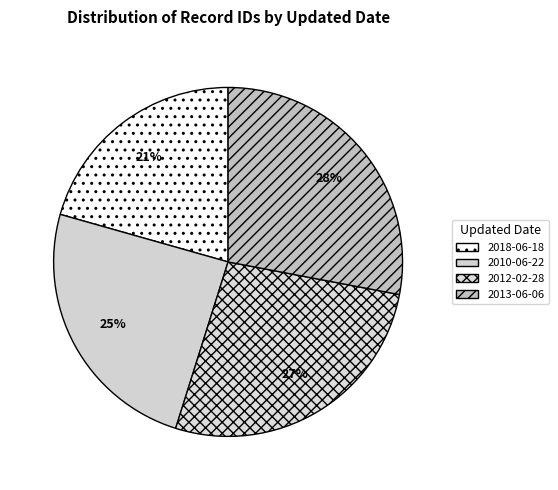

Is it true that 2010-06-22 is 17% of the pie?

False